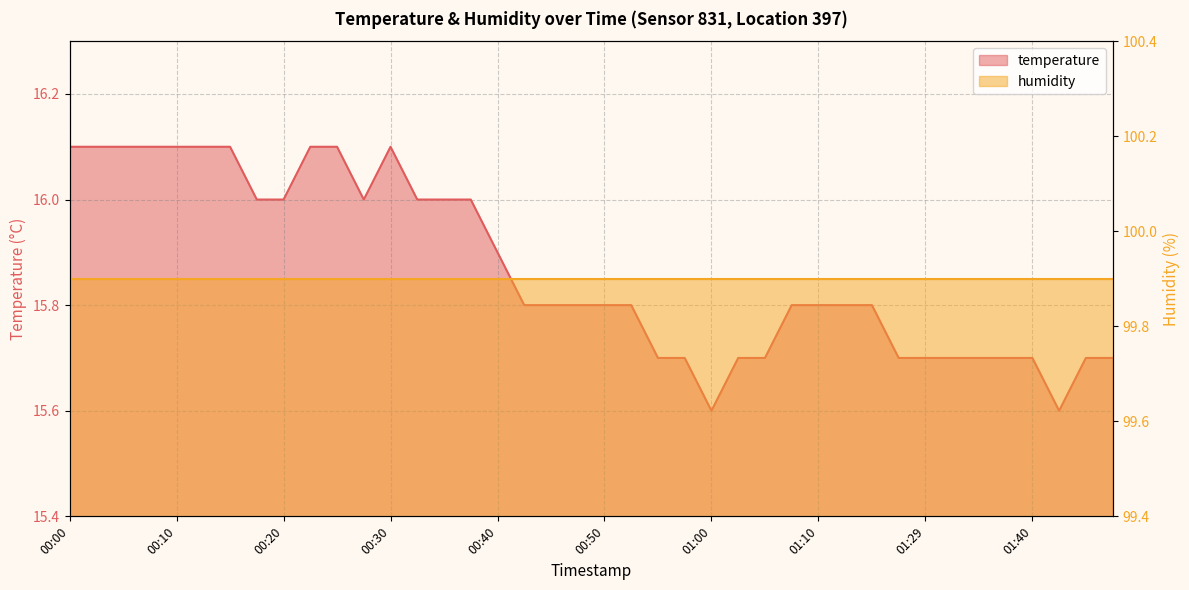

How many data points does each series have?

40